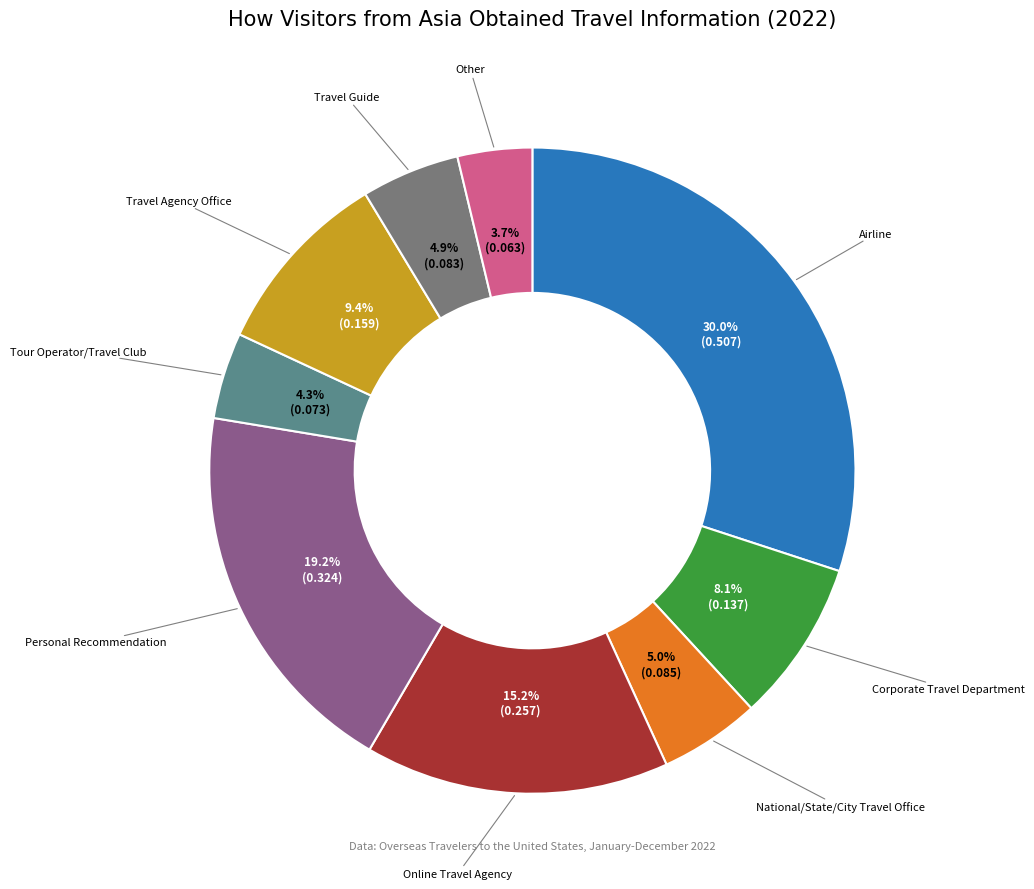

Is there any slice that represents more than half of the pie?

No